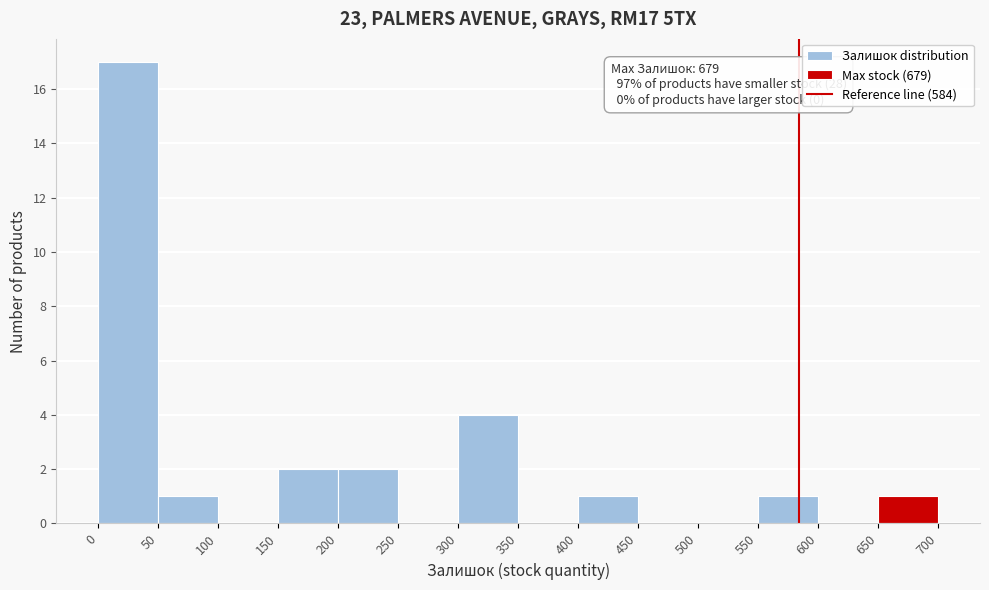

Which range on the x-axis has the tallest bar?

0 to 50